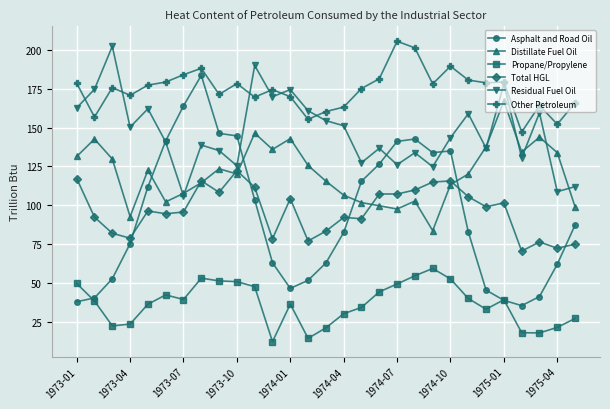

What is the value of the Asphalt and Road Oil point at the 29th from the left?

87.2